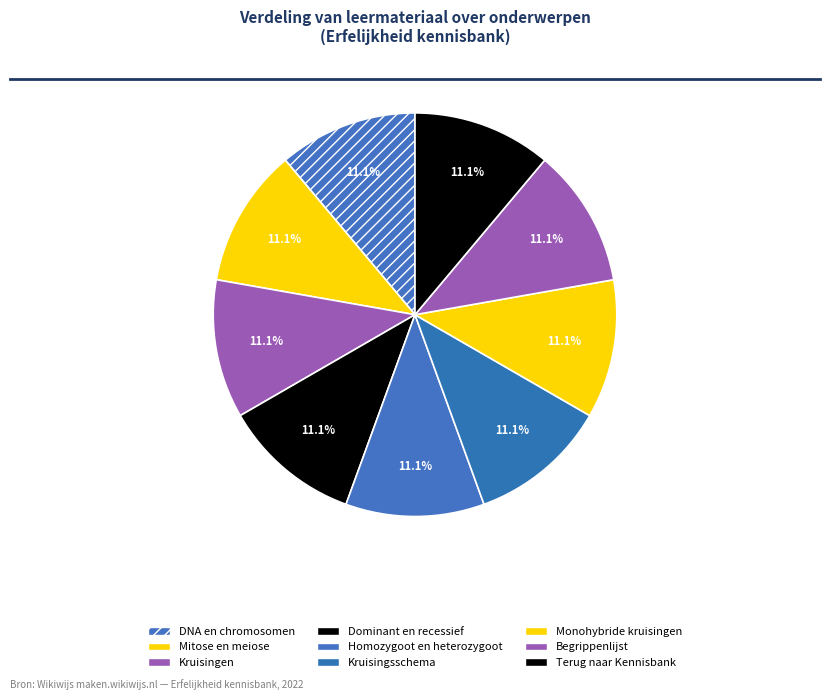

How many slices are in this pie chart?

9